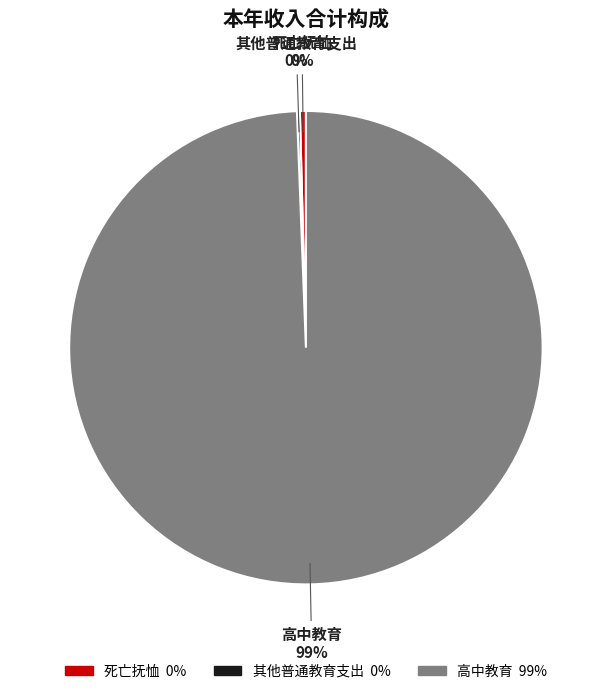

Which has a higher value, 死亡抚恤 or 高中教育?

高中教育